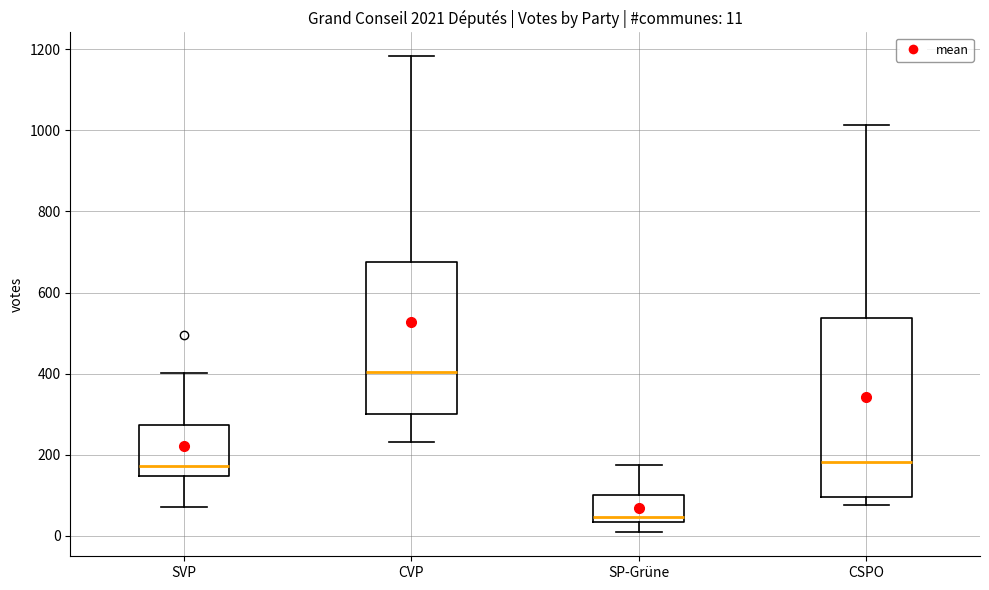

Comparing the boxes themselves (not the whiskers), which one is the tallest?

CSPO